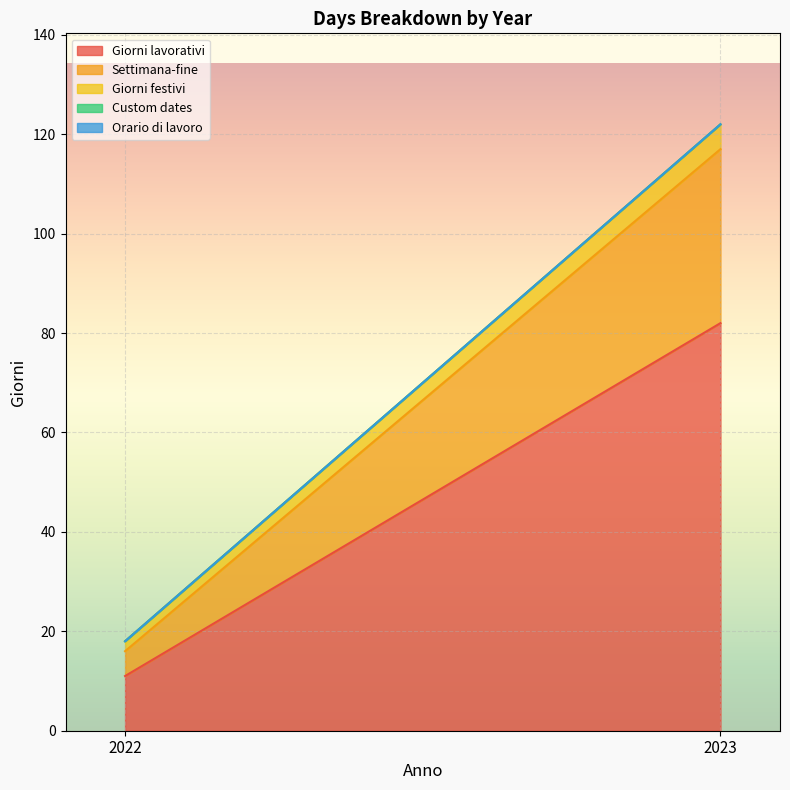

How many Settimana-fine values are between 5 and 35?

2